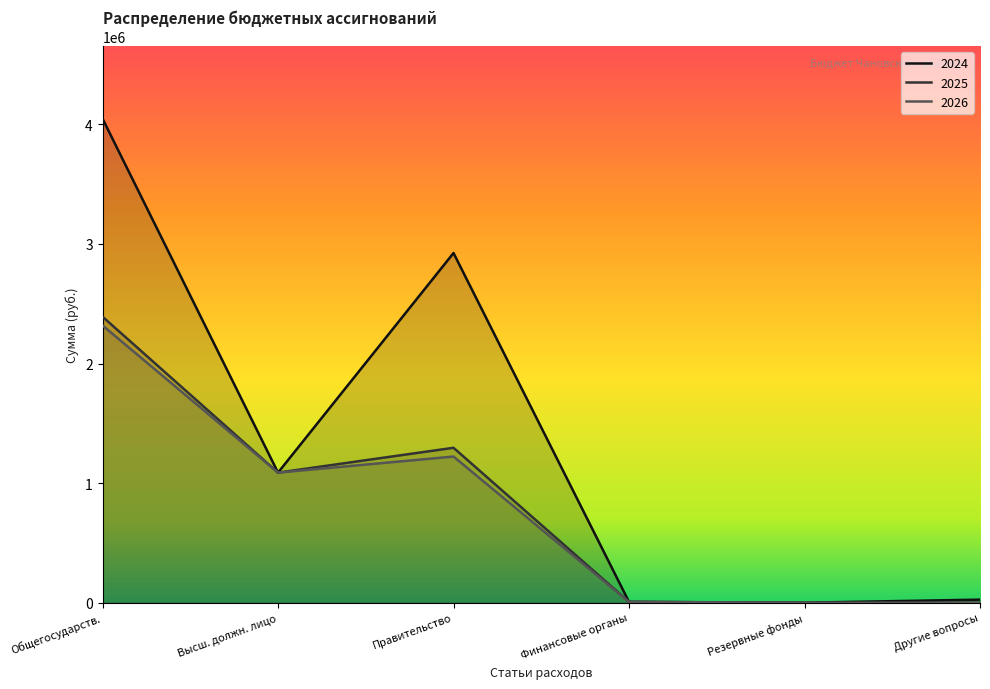

At which label does 2026 first exceed 1088109?

Общегосударств.